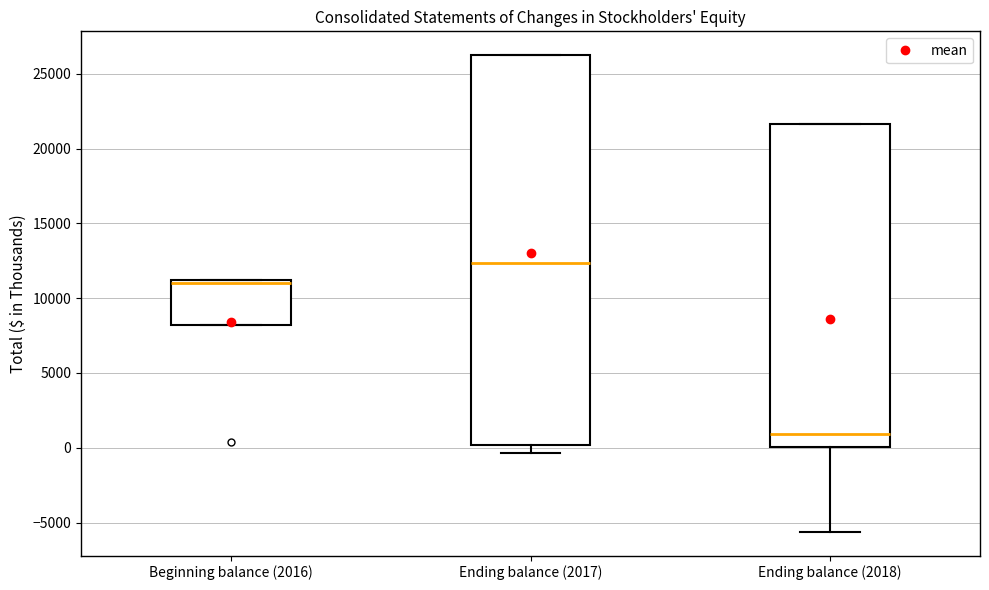

Which box's median line is the highest?

Ending balance (2017)